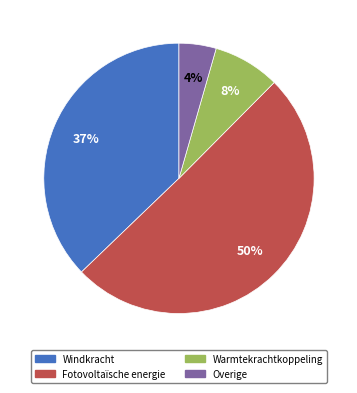

Does any single category account for the majority?

Yes